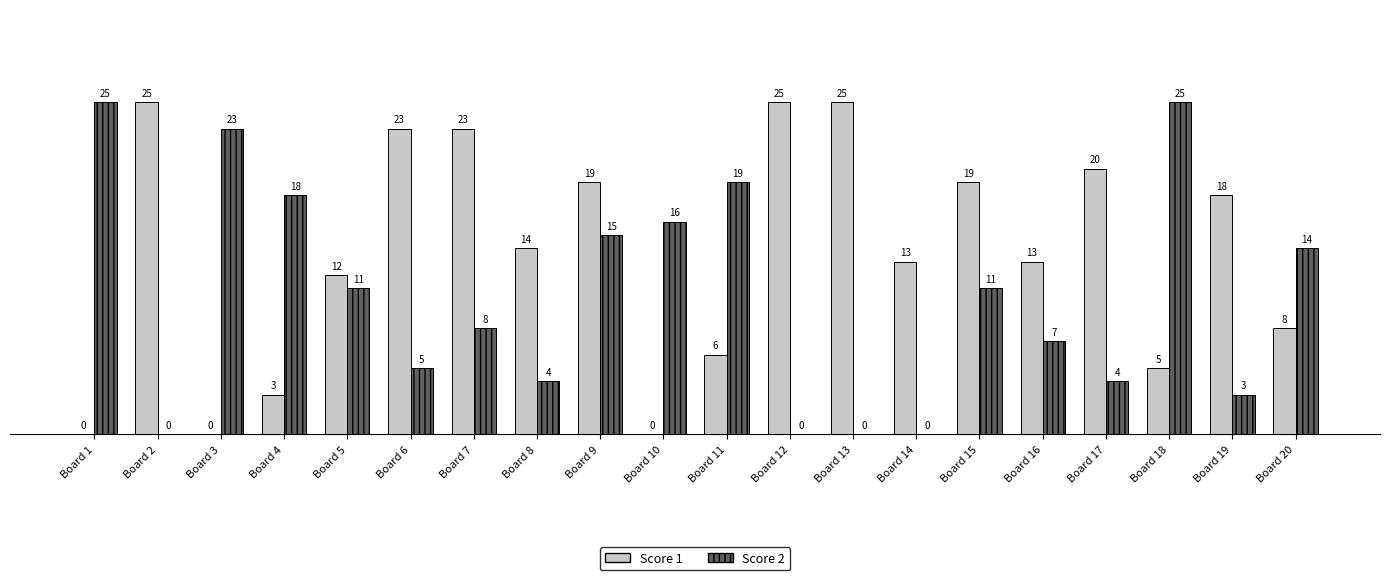

Reading left to right, list all the values displayed in this chart.

Score 1: Board 1=0	Board 2=25	Board 3=0	Board 4=3	Board 5=12	Board 6=23	Board 7=23	Board 8=14	Board 9=19	Board 10=0	Board 11=6	Board 12=25	Board 13=25	Board 14=13	Board 15=19	Board 16=13	Board 17=20	Board 18=5	Board 19=18	Board 20=8
Score 2: Board 1=25	Board 2=0	Board 3=23	Board 4=18	Board 5=11	Board 6=5	Board 7=8	Board 8=4	Board 9=15	Board 10=16	Board 11=19	Board 12=0	Board 13=0	Board 14=0	Board 15=11	Board 16=7	Board 17=4	Board 18=25	Board 19=3	Board 20=14